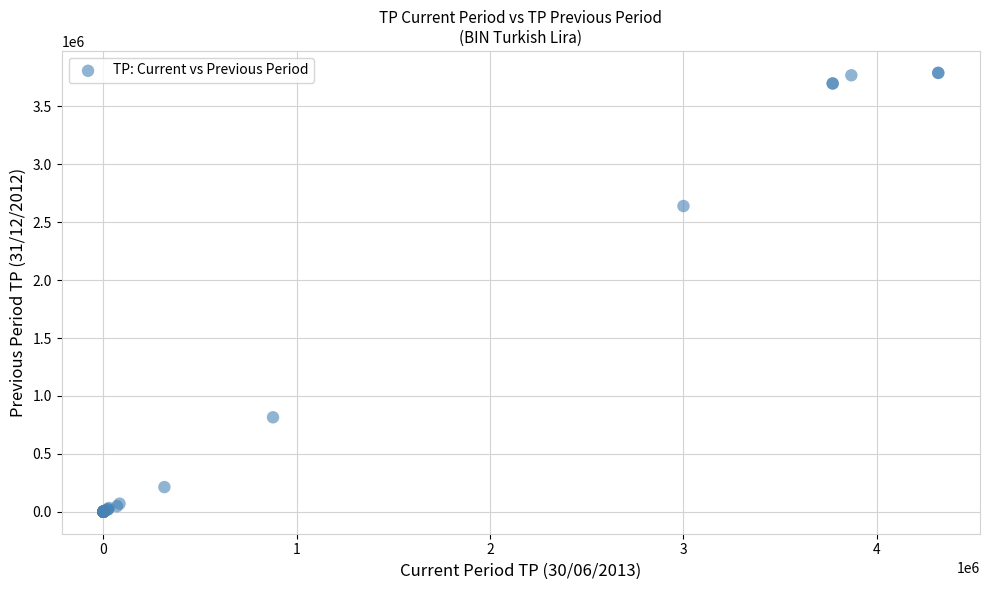

What Y value in the scatter plot is closest to 1894993?

2640066